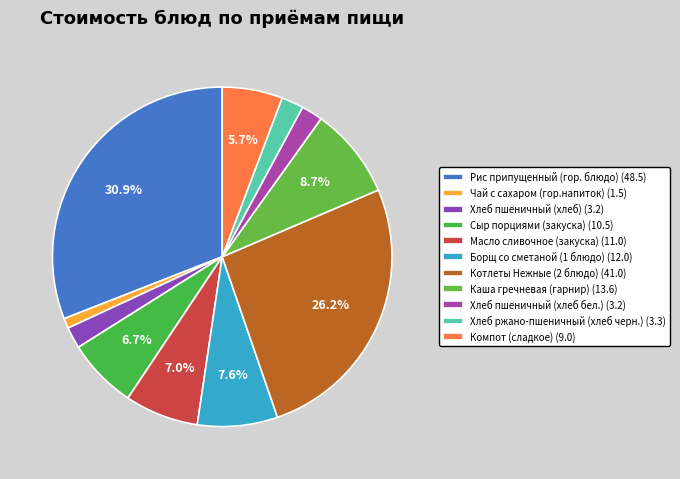

Count the number of slices in the pie.

11